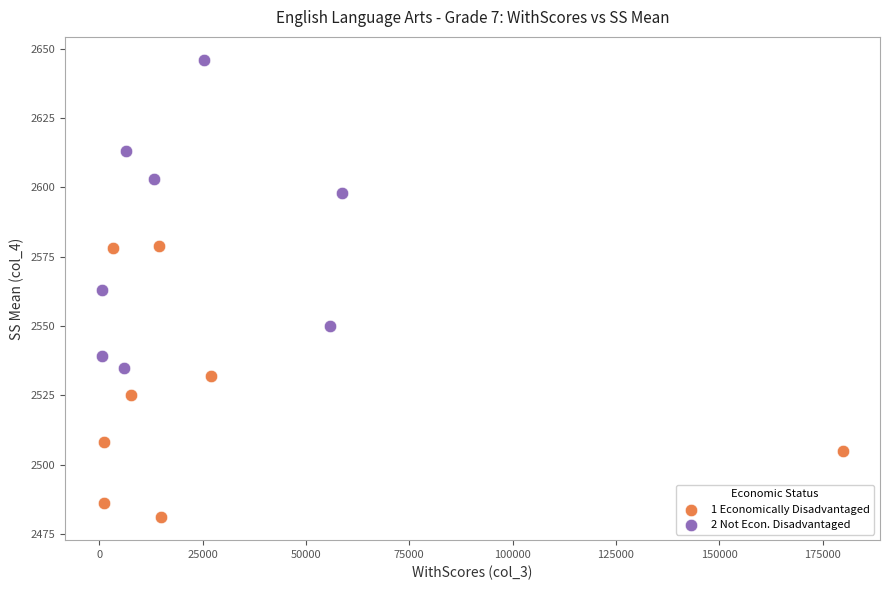

Which series reaches the minimum Y coordinate?

1 Economically Disadvantaged